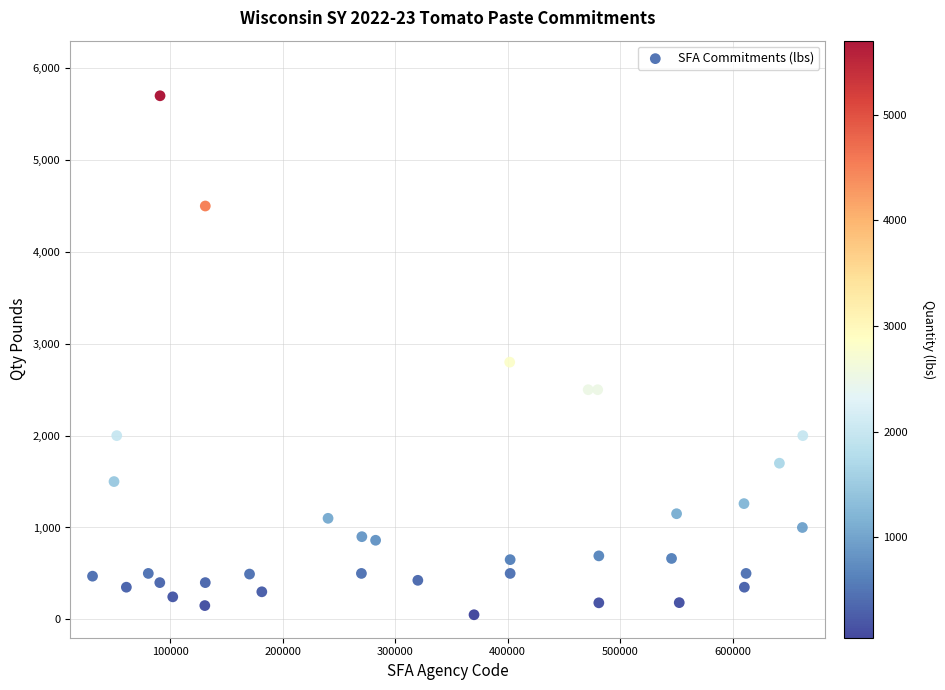

What Y value in the scatter plot is closest to 2875?

2800